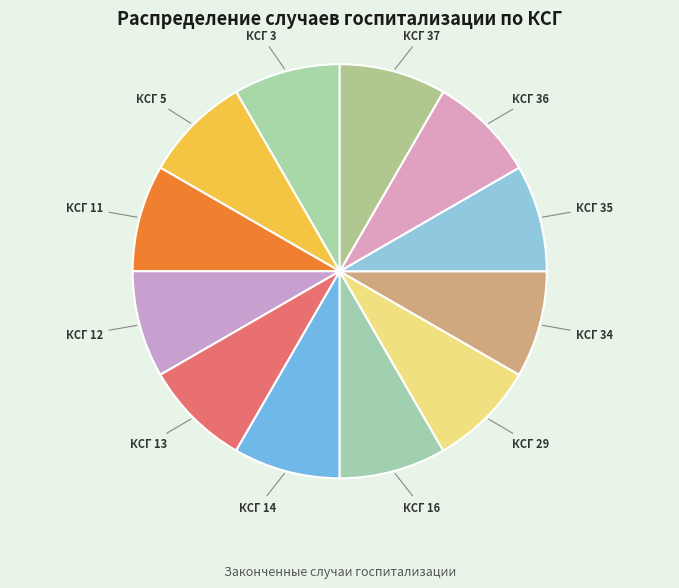

What is the ratio of the value at КСГ 14 to the value at КСГ 34?

1.0